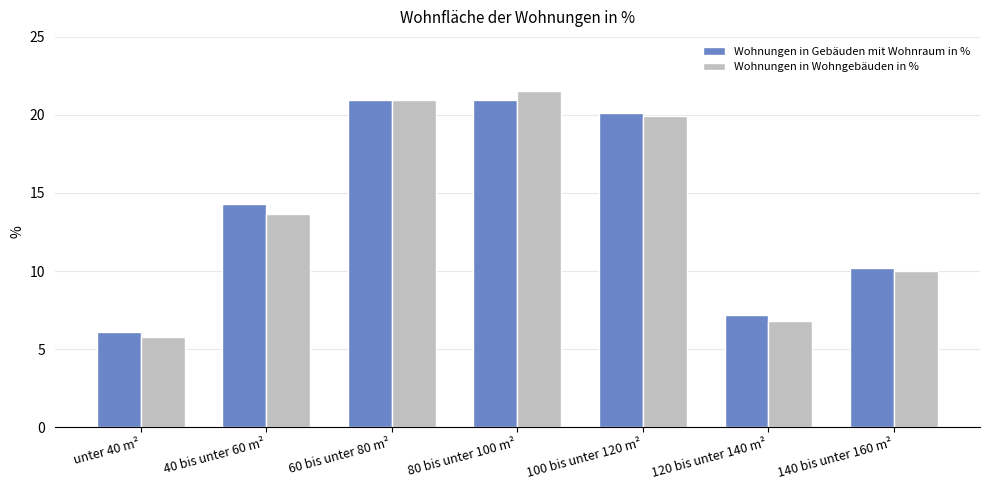

What is the total value across all series at 60 bis unter 80 m²?

41.9